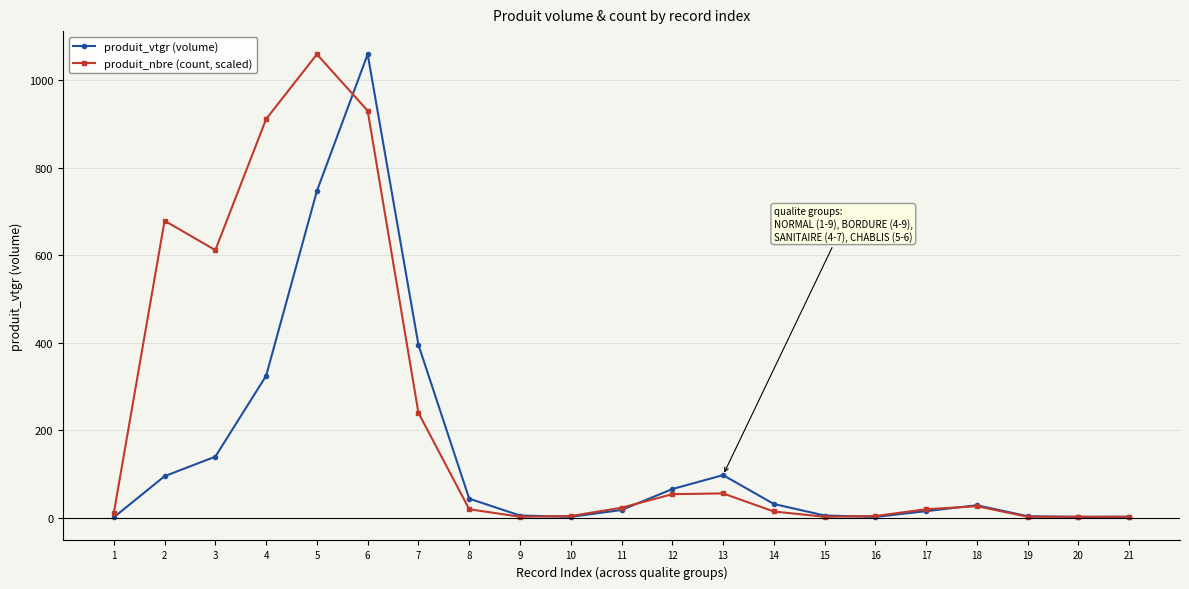

What is the value of the produit_nbre (count, scaled) point at the 9th from the left?

1.7